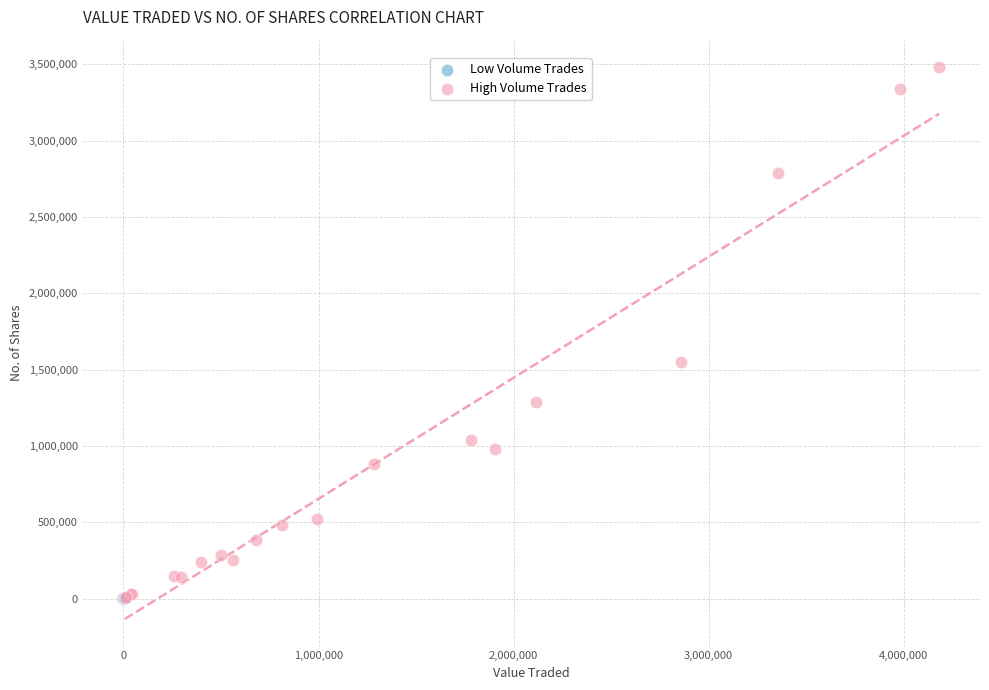

Which series has the widest spread of Y values?

High Volume Trades